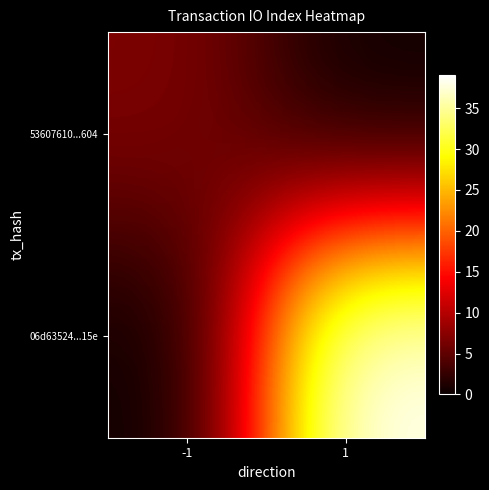

Which series changed the most between -1 and 1?

06d63524...15e